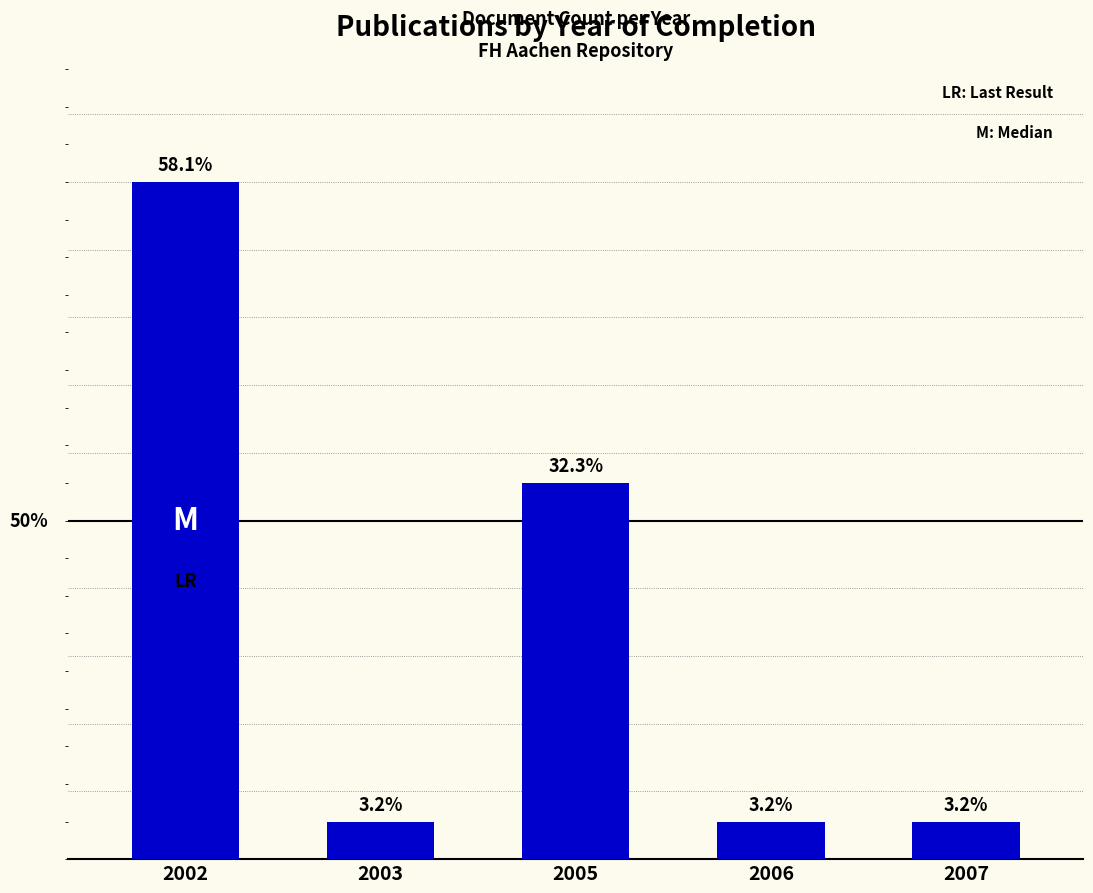

The chart shows a value of 1 at 2006. True or false?

False